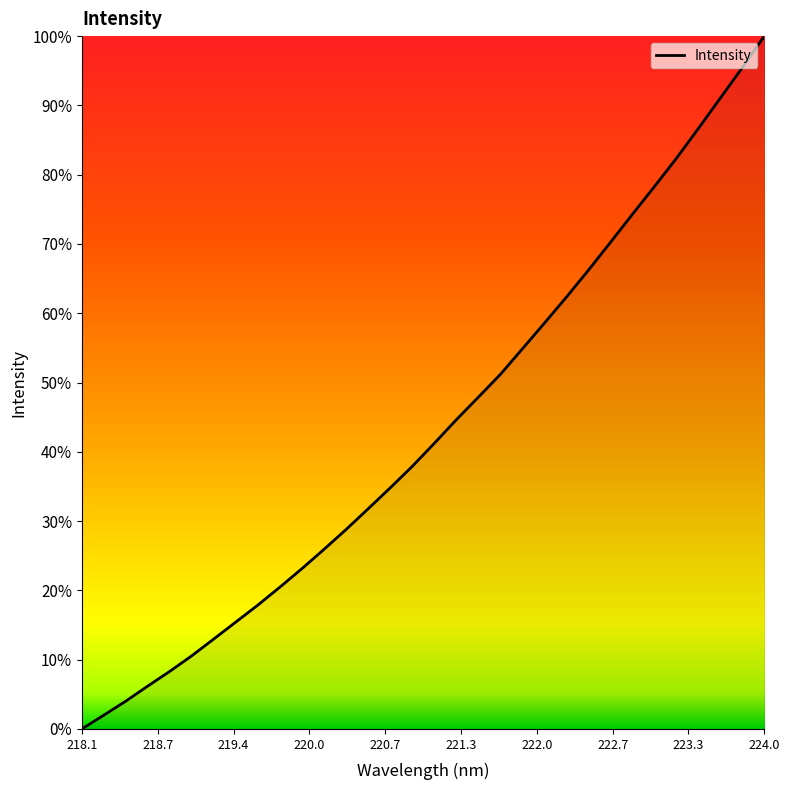

What is the difference between the maximum and minimum values?

100.0